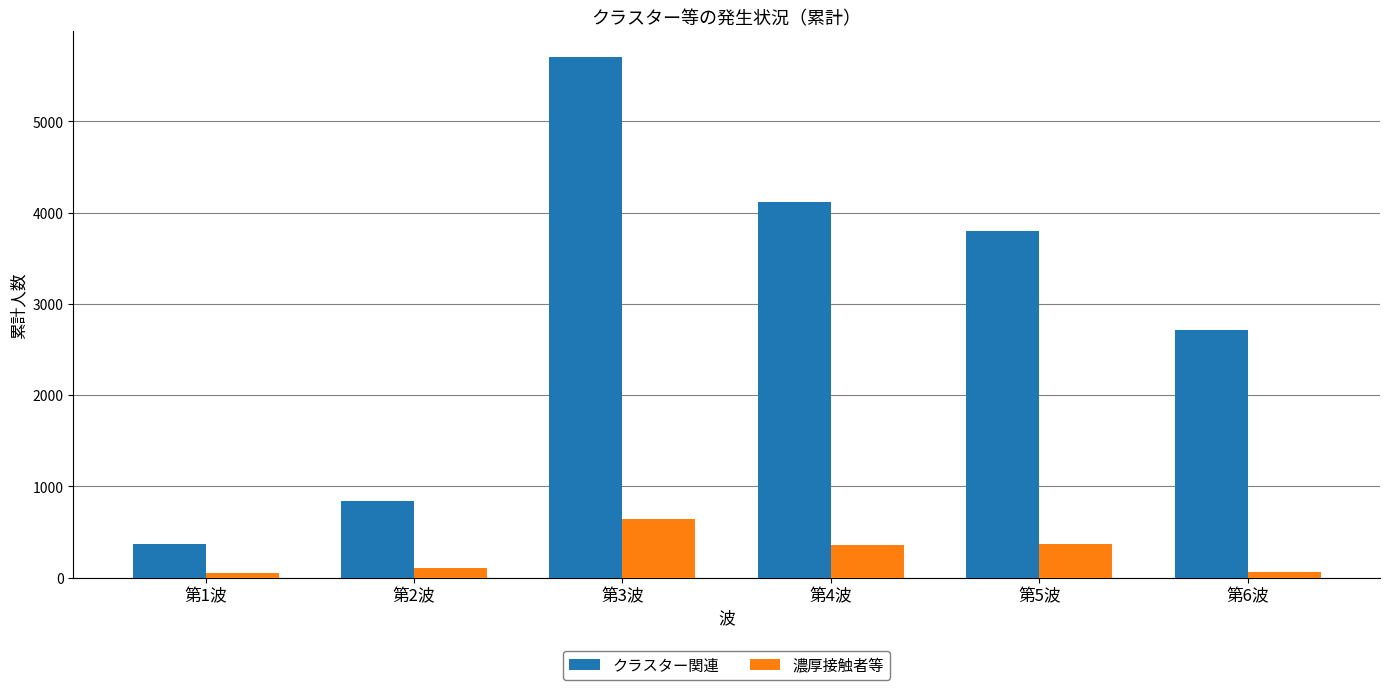

Is the value of 濃厚接触者等 at 第5波 greater than the value of クラスター関連 at 第6波?

No